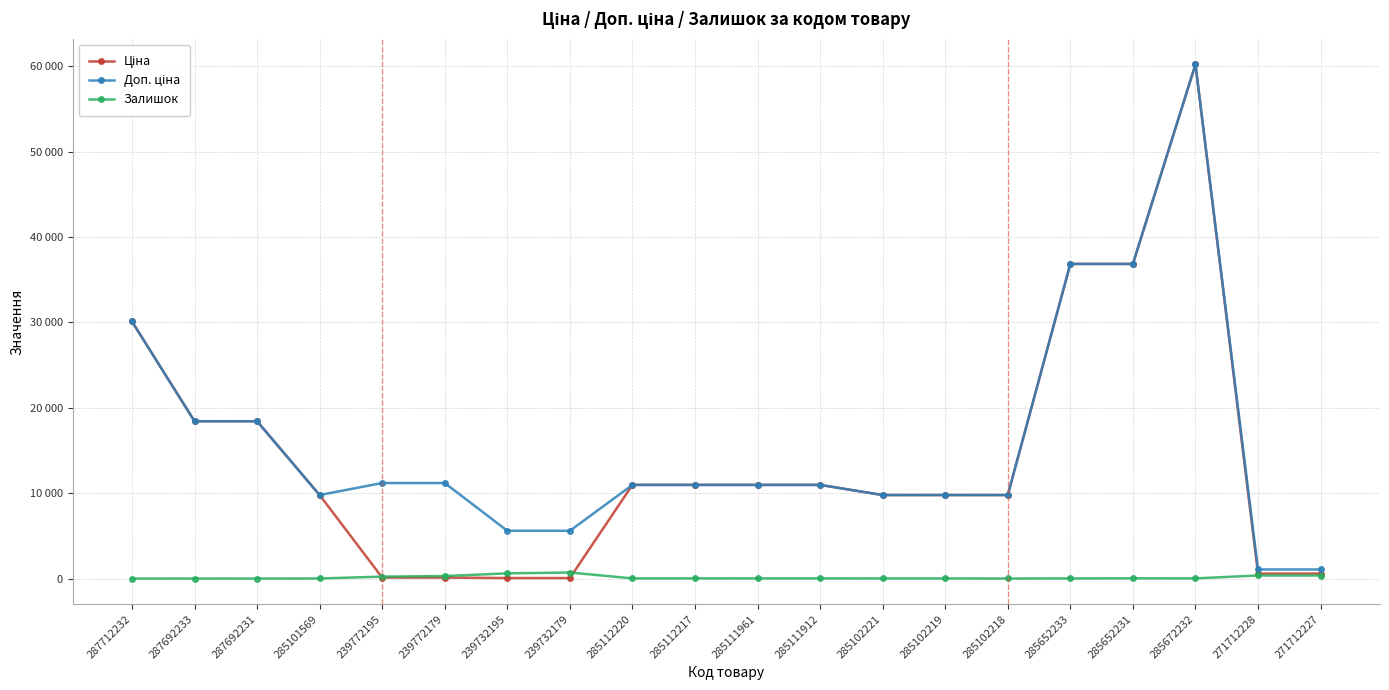

True or false: Залишок and Доп. ціна cross at least once.

False